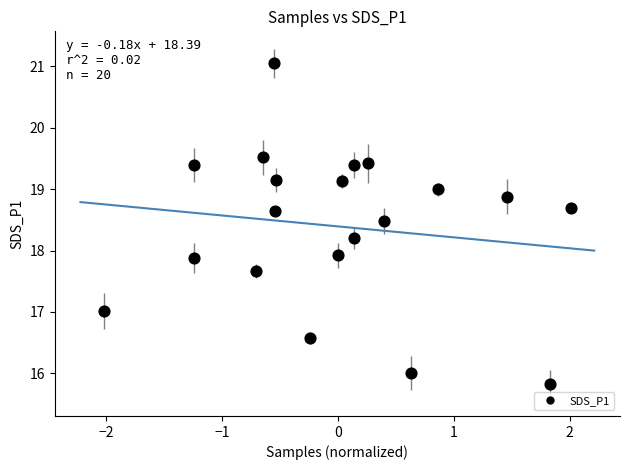

What is the range of X values (max minus min)?

4.0